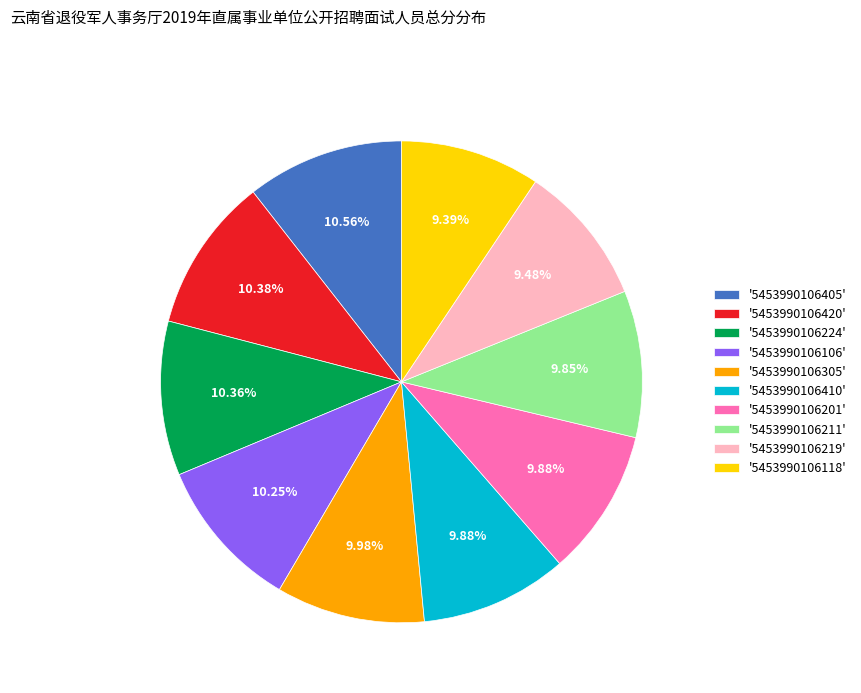

Combined, do '5453990106305' and '5453990106211' account for over 50%?

No